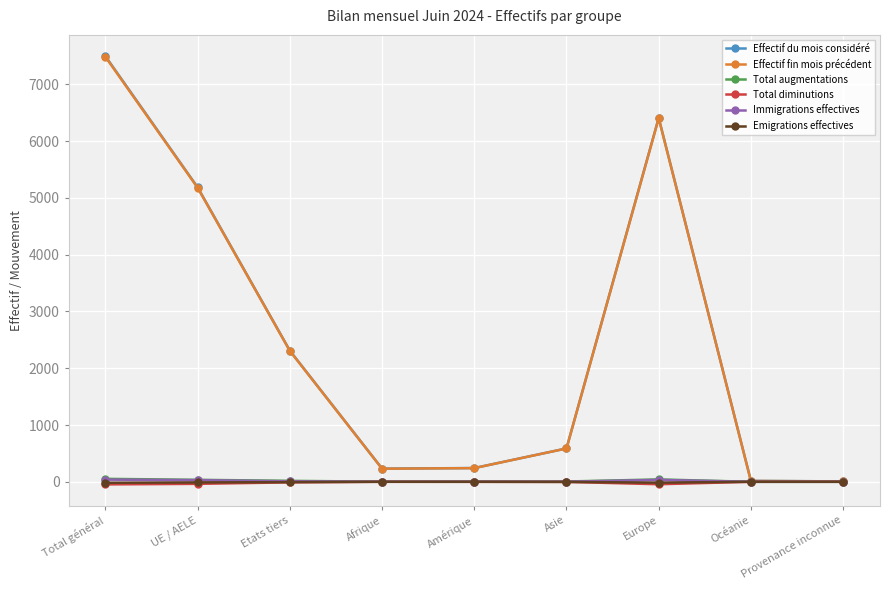

How many lines are shown in the chart?

6